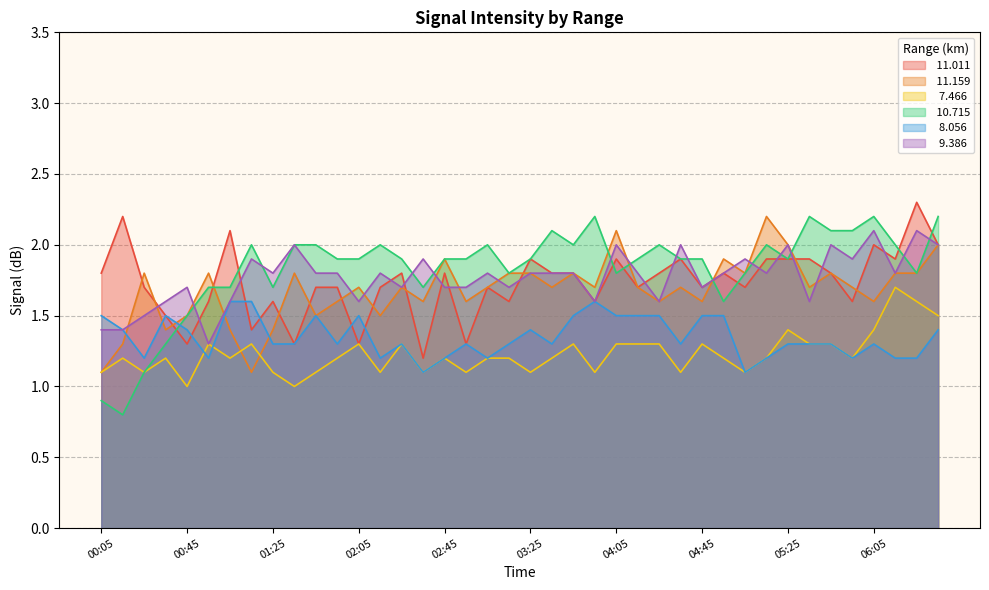

Reading left to right, list all the values displayed in this chart.

 11.011: 1.8	2.2	1.7	1.5	1.3	1.6	2.1	1.4	1.6	1.3	1.7	1.7	1.3	1.7	1.8	1.2	1.8	1.3	1.7	1.6	1.9	1.8	1.8	1.6	1.9	1.7	1.8	1.9	1.7	1.8	1.7	1.9	1.9	1.9	1.8	1.6	2.0	1.9	2.3	2.0
 11.159: 1.1	1.3	1.8	1.4	1.5	1.8	1.4	1.1	1.4	1.8	1.5	1.6	1.7	1.5	1.7	1.6	1.9	1.6	1.7	1.8	1.8	1.7	1.8	1.7	2.1	1.7	1.6	1.7	1.6	1.9	1.8	2.2	2.0	1.7	1.8	1.7	1.6	1.8	1.8	2.0
  7.466: 1.1	1.2	1.1	1.2	1.0	1.3	1.2	1.3	1.1	1.0	1.1	1.2	1.3	1.1	1.3	1.1	1.2	1.1	1.2	1.2	1.1	1.2	1.3	1.1	1.3	1.3	1.3	1.1	1.3	1.2	1.1	1.2	1.4	1.3	1.3	1.2	1.4	1.7	1.6	1.5
 10.715: 0.9	0.8	1.1	1.3	1.5	1.7	1.7	2.0	1.7	2.0	2.0	1.9	1.9	2.0	1.9	1.7	1.9	1.9	2.0	1.8	1.9	2.1	2.0	2.2	1.8	1.9	2.0	1.9	1.9	1.6	1.8	2.0	1.9	2.2	2.1	2.1	2.2	2.0	1.8	2.2
  8.056: 1.5	1.4	1.2	1.5	1.4	1.2	1.6	1.6	1.3	1.3	1.5	1.3	1.5	1.2	1.3	1.1	1.2	1.3	1.2	1.3	1.4	1.3	1.5	1.6	1.5	1.5	1.5	1.3	1.5	1.5	1.1	1.2	1.3	1.3	1.3	1.2	1.3	1.2	1.2	1.4
  9.386: 1.4	1.4	1.5	1.6	1.7	1.3	1.6	1.9	1.8	2.0	1.8	1.8	1.6	1.8	1.7	1.9	1.7	1.7	1.8	1.7	1.8	1.8	1.8	1.6	2.0	1.8	1.6	2.0	1.7	1.8	1.9	1.8	2.0	1.6	2.0	1.9	2.1	1.8	2.1	2.0